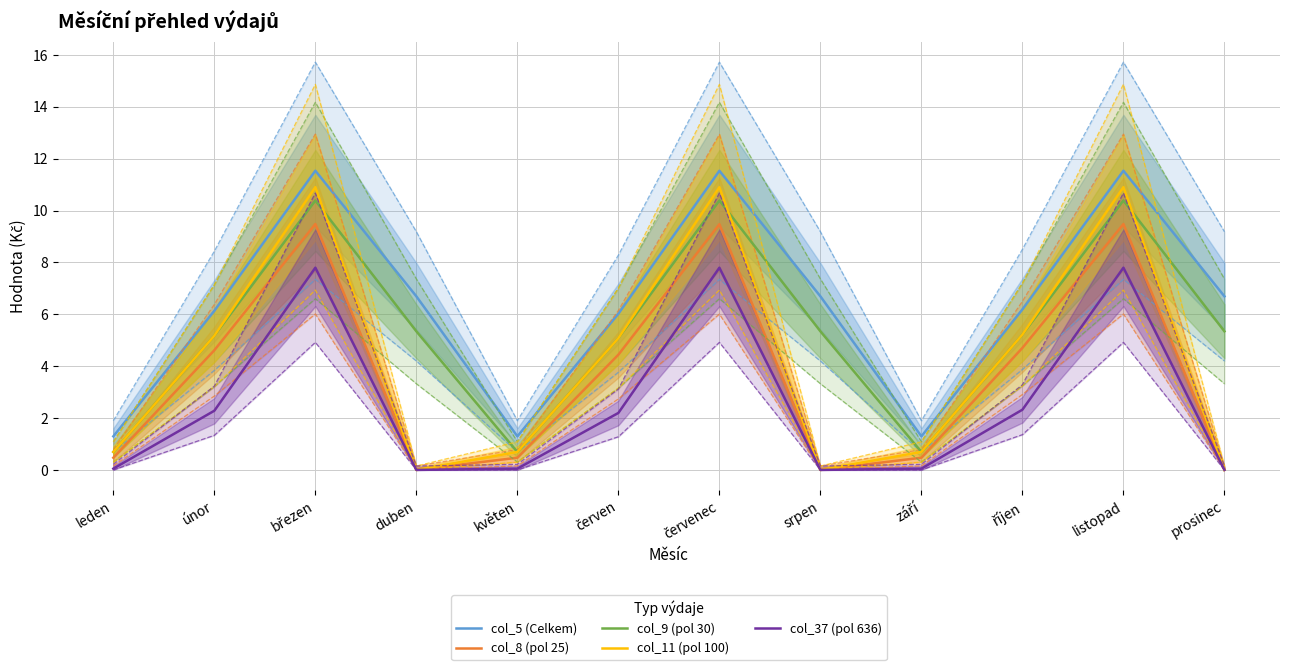

In col_37 (pol 636), how many points are higher than both neighbors (excluding endpoints)?

3